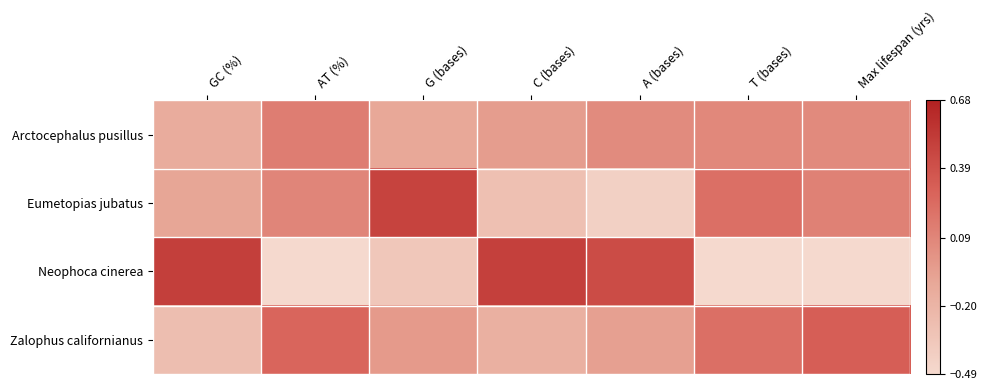

What is the minimum value shown in the chart?

-0.5